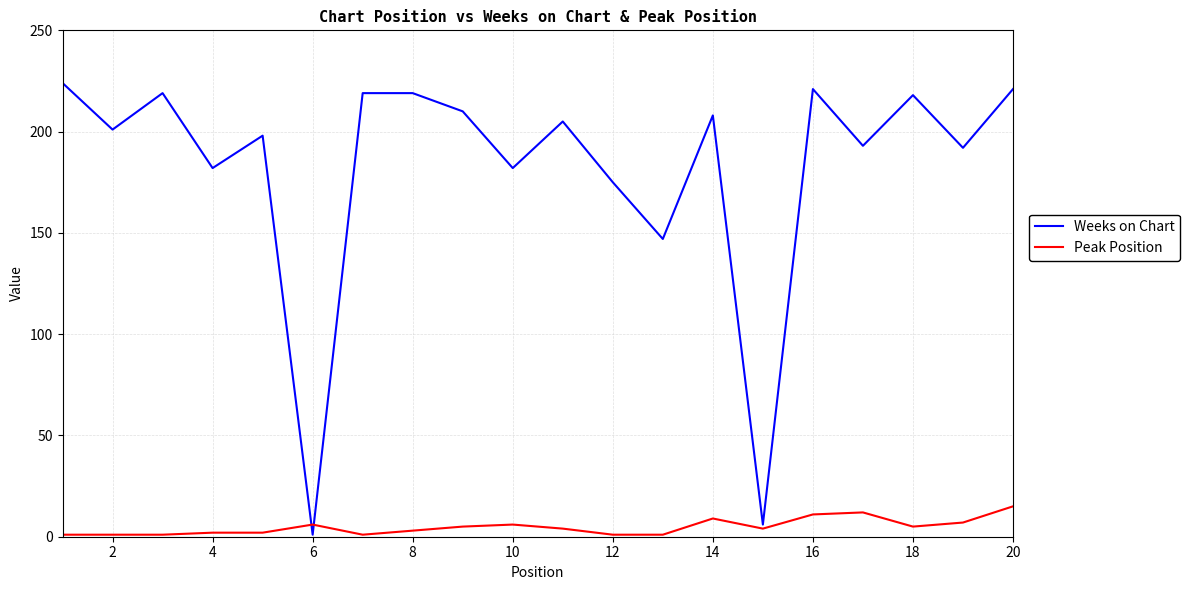

List the series in order of their overall mean, highest first.

Weeks on Chart, Peak Position